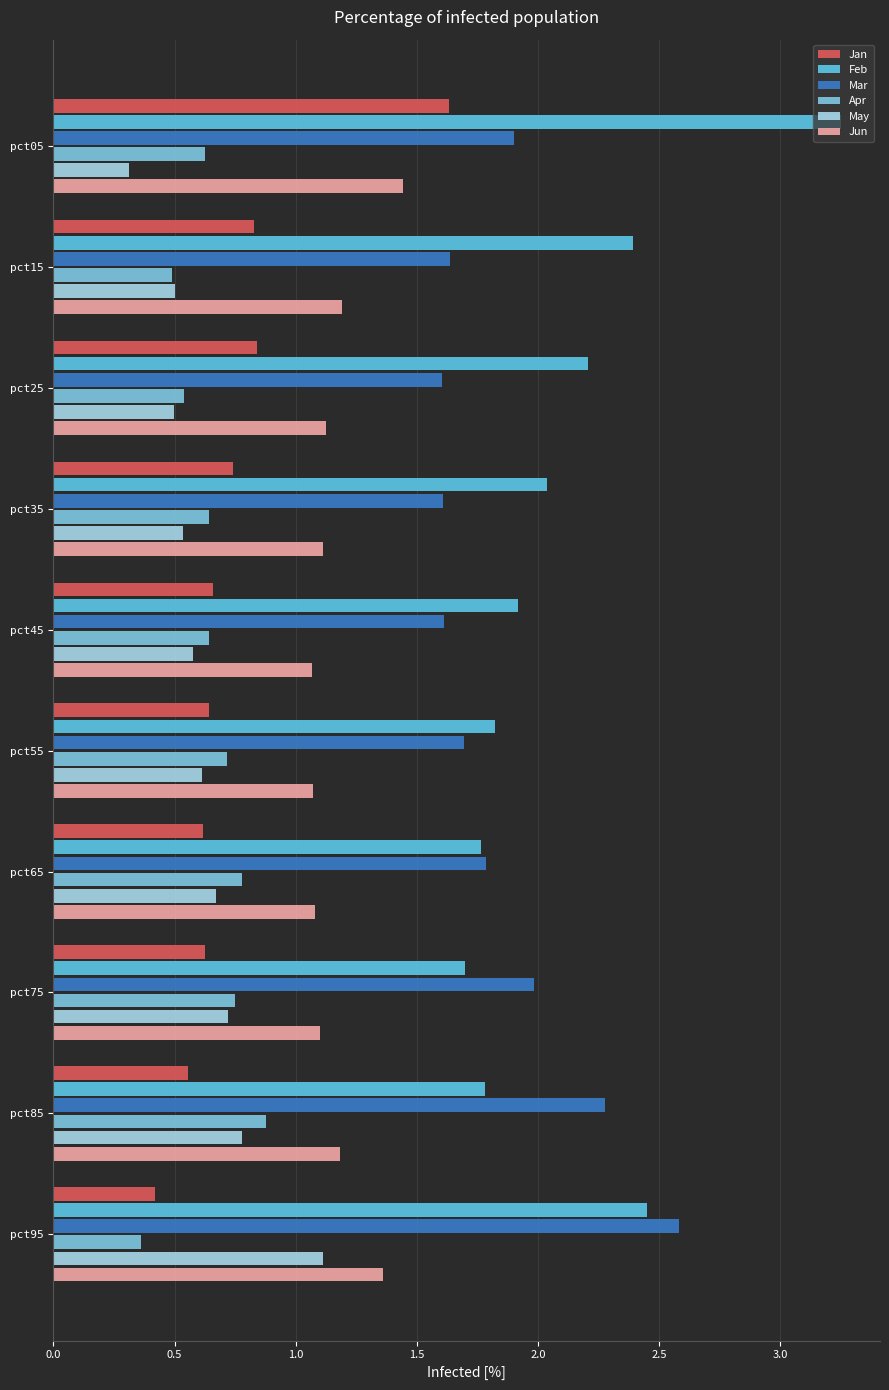

How many distinct data groups are displayed?

6